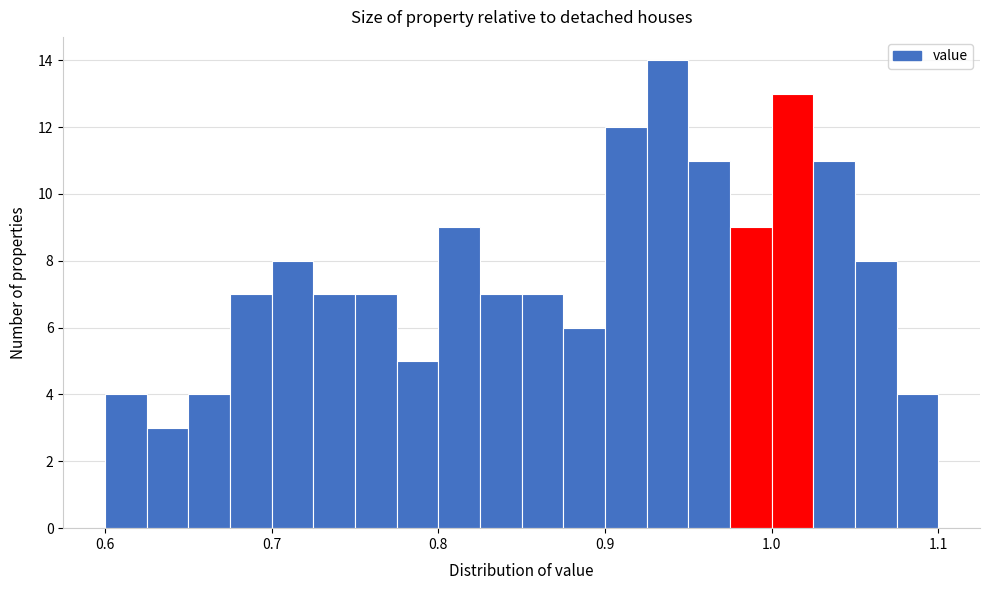

Read against the x-axis, roughly where is the centre of the tallest bar?

0.94